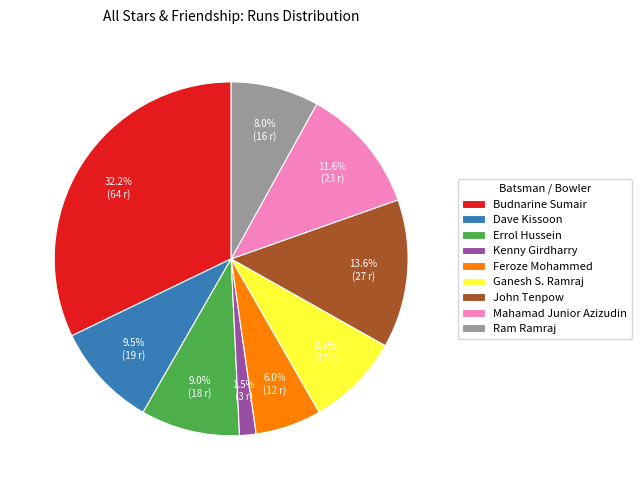

Does Budnarine Sumair represent more than half of the total?

No